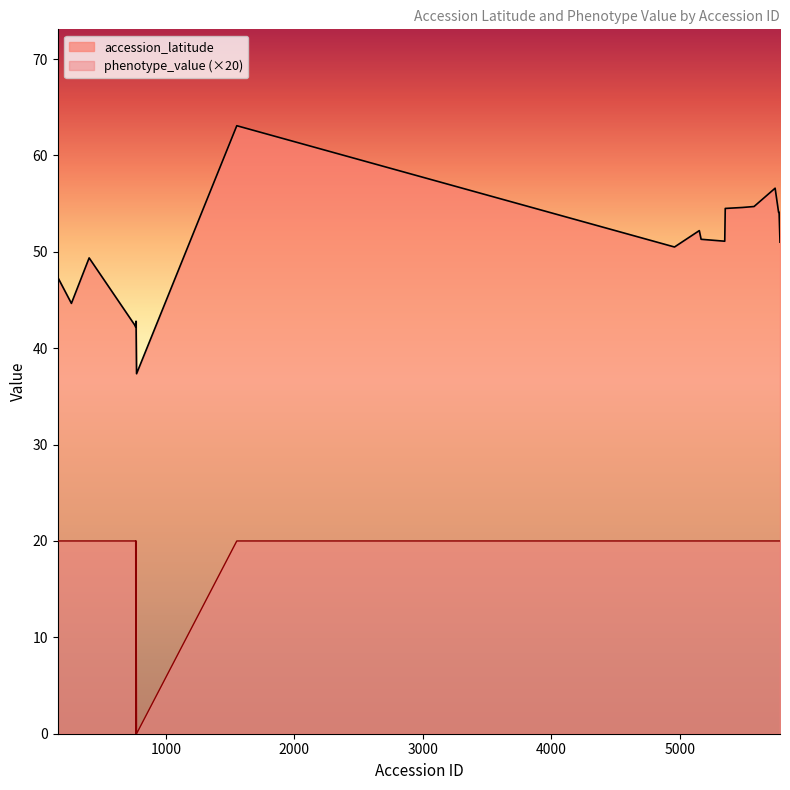

What is the total value across all series at 772?

37.4